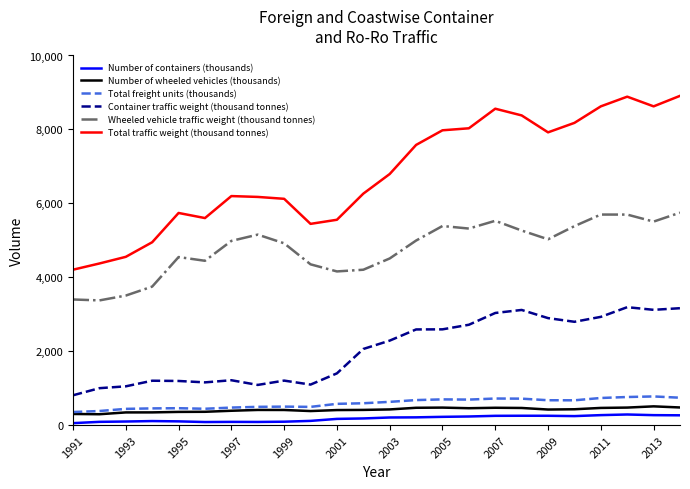

True or false: Number of containers (thousands) and Wheeled vehicle traffic weight (thousand tonnes) intersect in this chart.

False